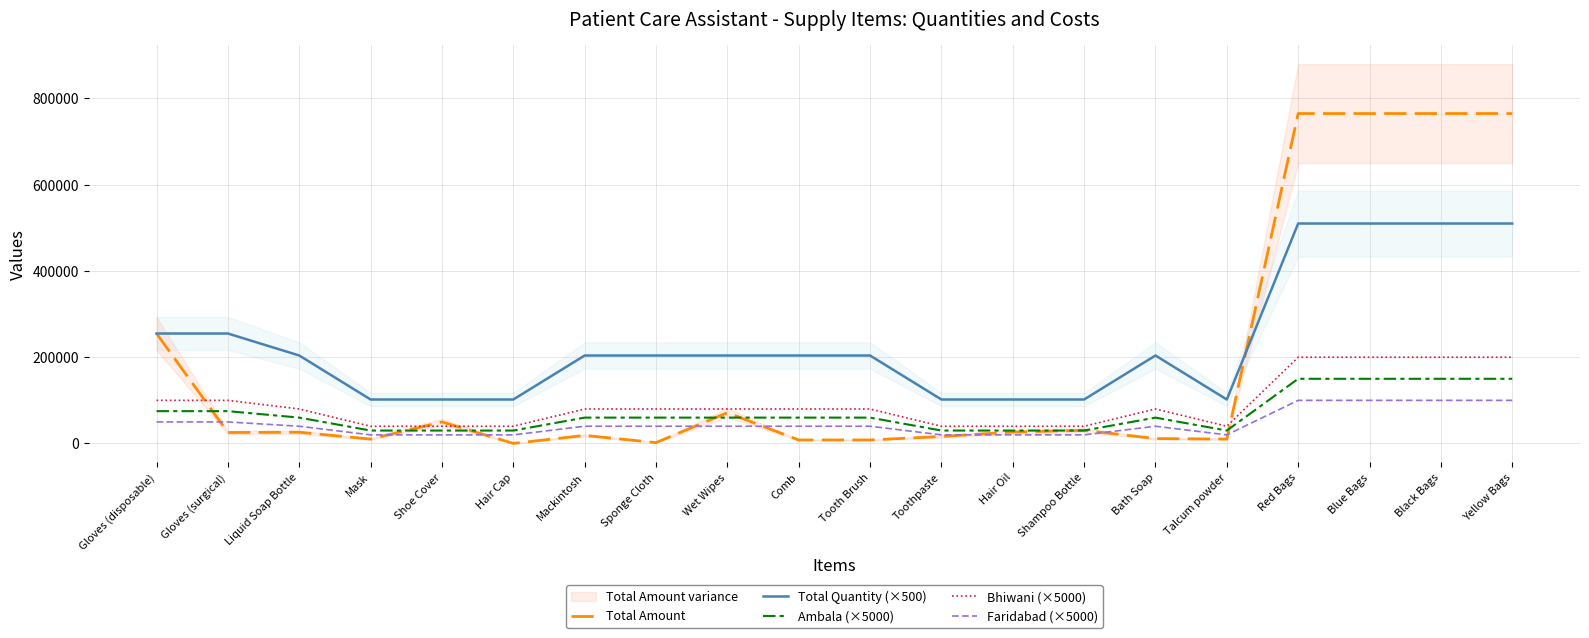

What is the difference between the second highest and second lowest values in the Total Amount series?

762960